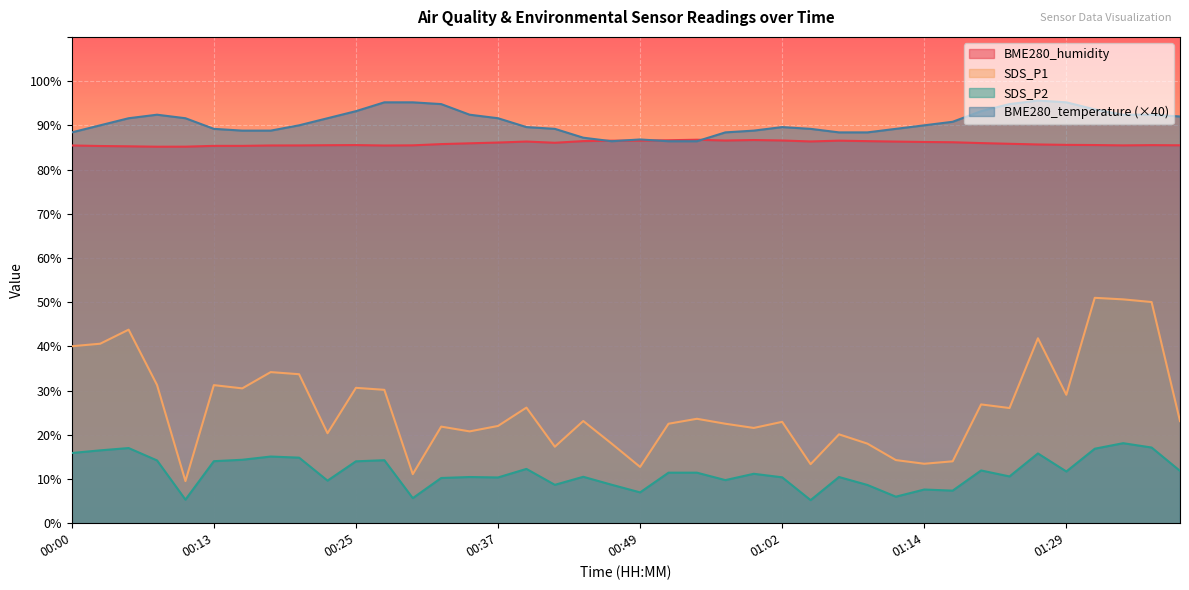

Which category has the highest value in the SDS_P1 series?

01:31